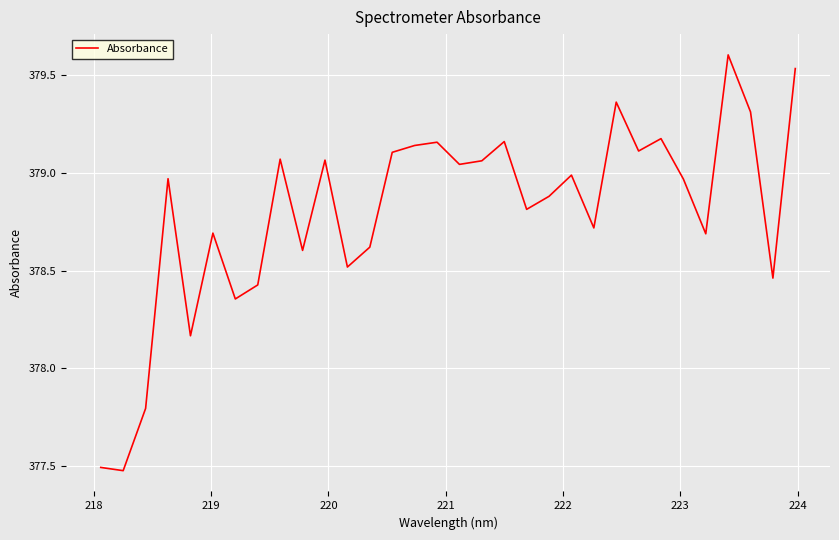

What is the maximum value shown in the chart?

379.6